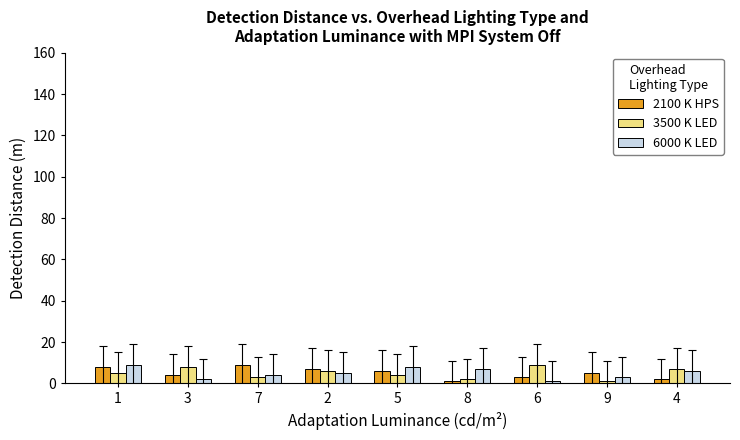

Is the value of 3500 K LED at 1 greater than the value of 2100 K HPS at 1?

No